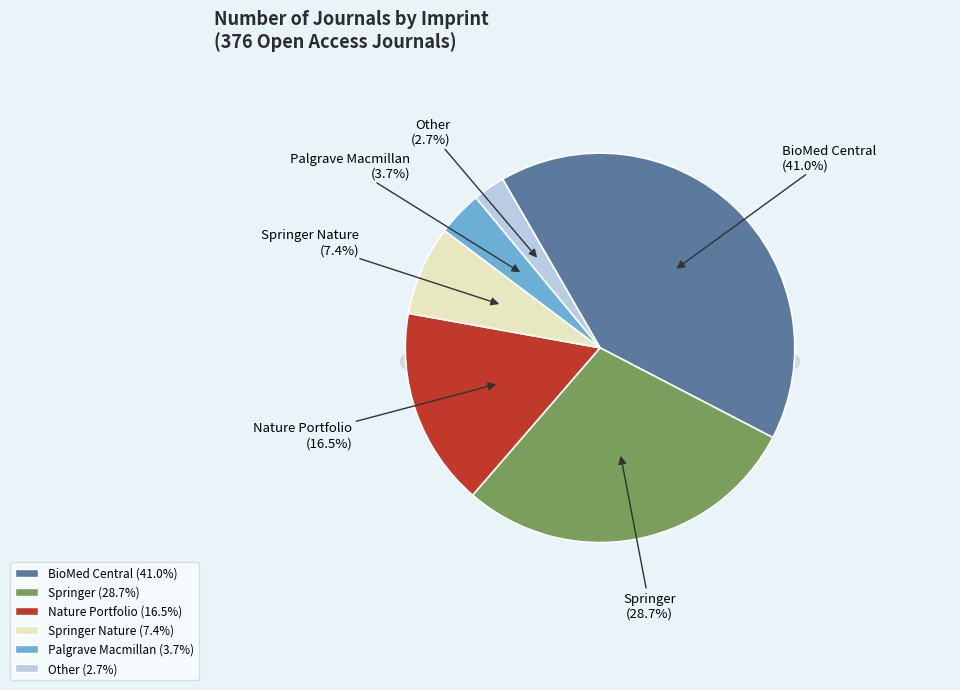

To the nearest percent, what percentage of the pie is BioMed Central?

41%